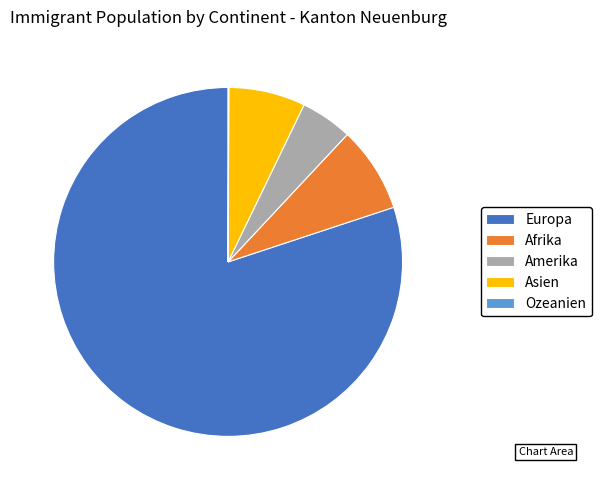

Which category has the biggest portion of the pie?

Europa